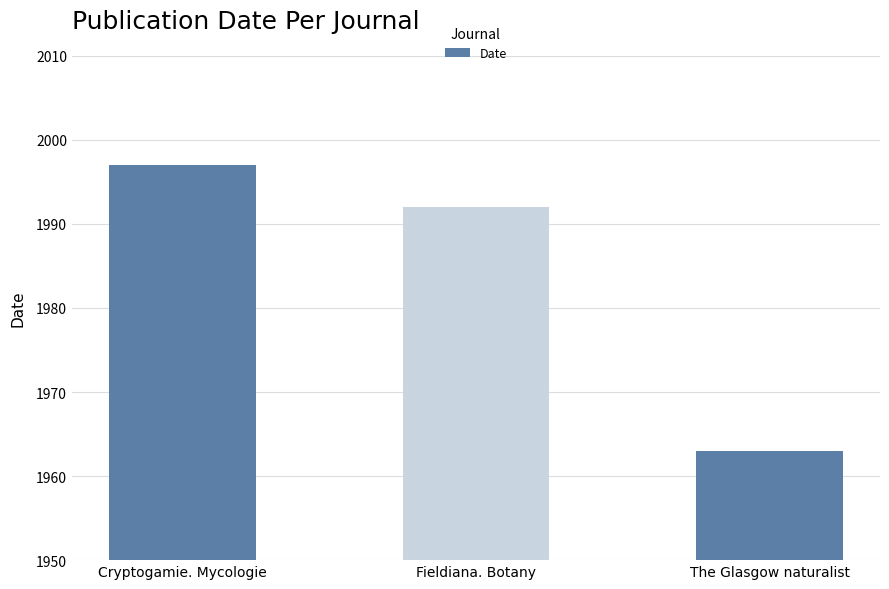

What is the change in value from Cryptogamie. Mycologie to The Glasgow naturalist?

-34